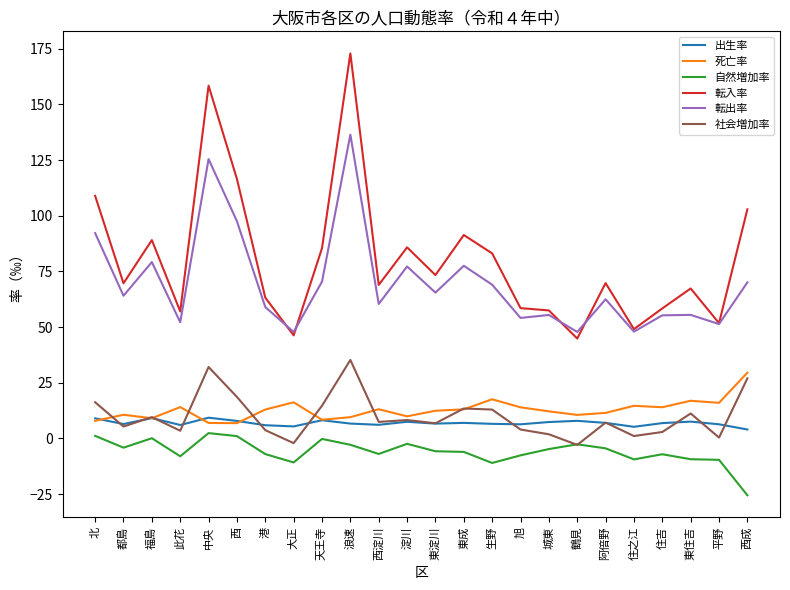

At which label does 自然増加率 first exceed -5?

北